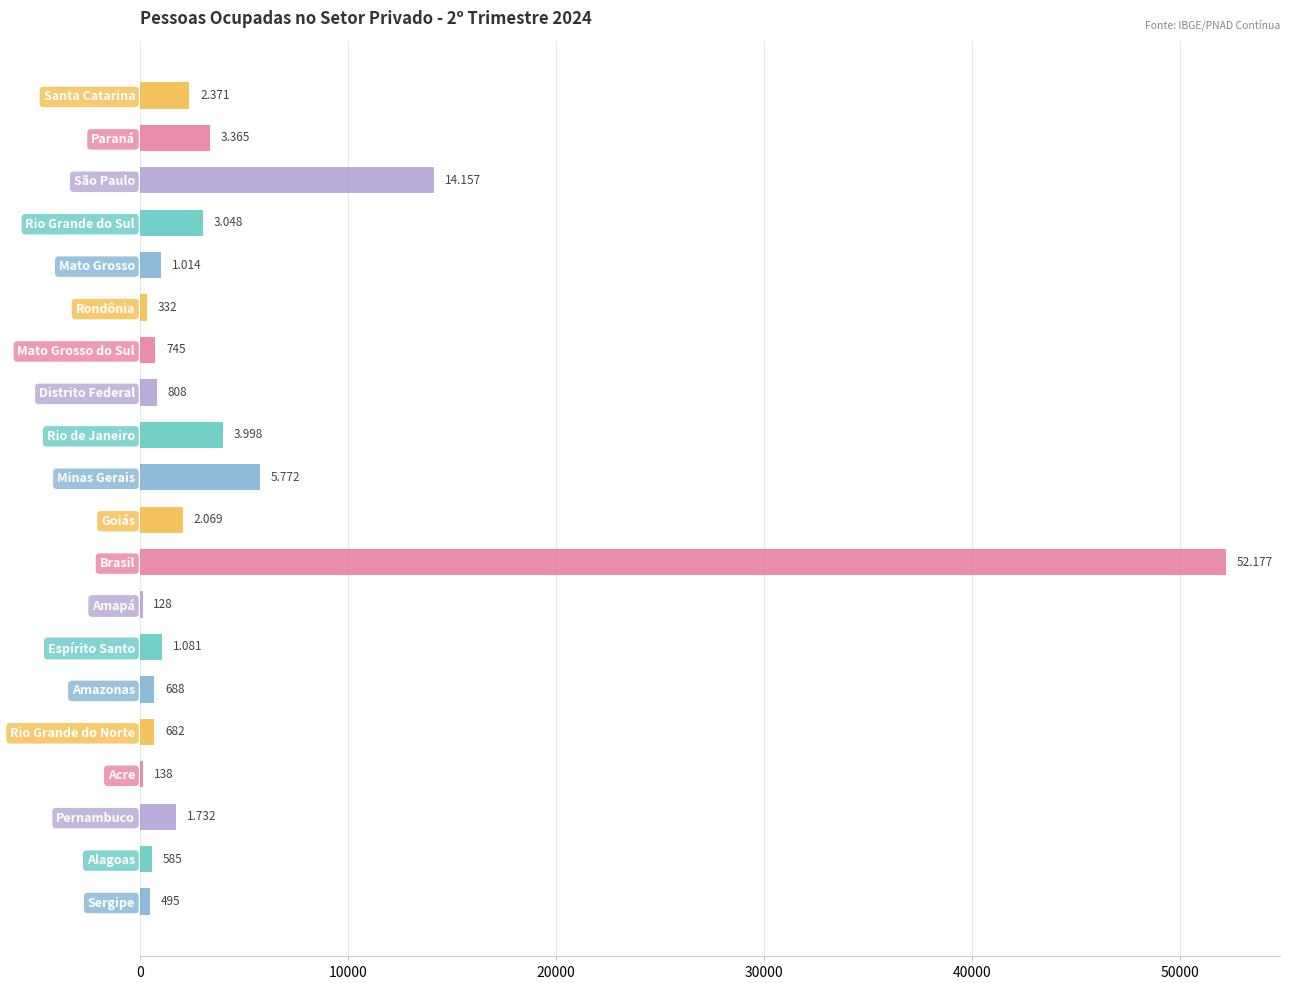

What is the difference between the second highest and minimum values?

14029